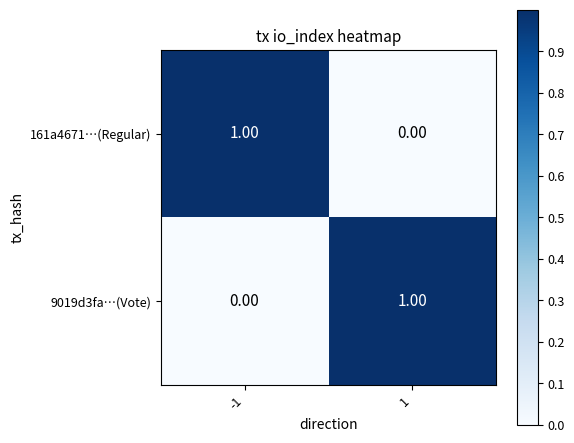

What is the difference between the highest and lowest values at -1?

1